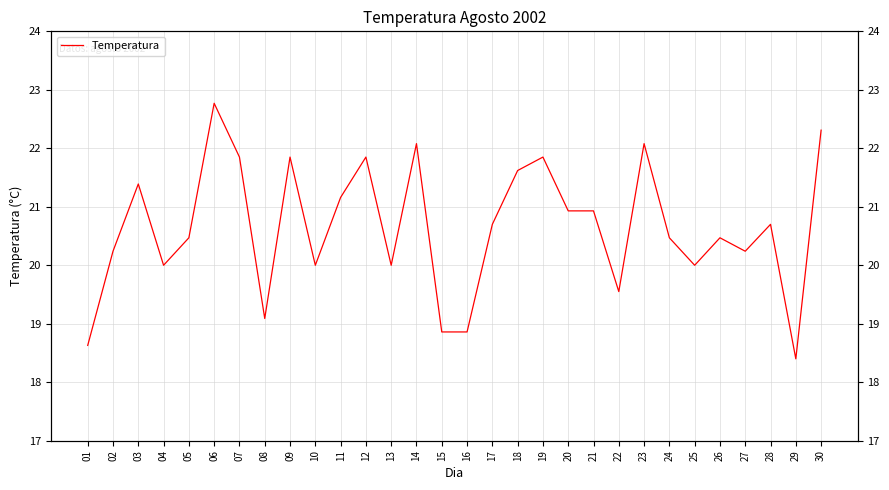

What is the average value?

20.6